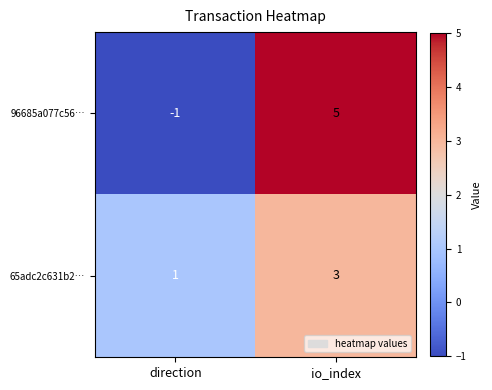

Where is 96685a077c56… nearest to the value 2?

direction